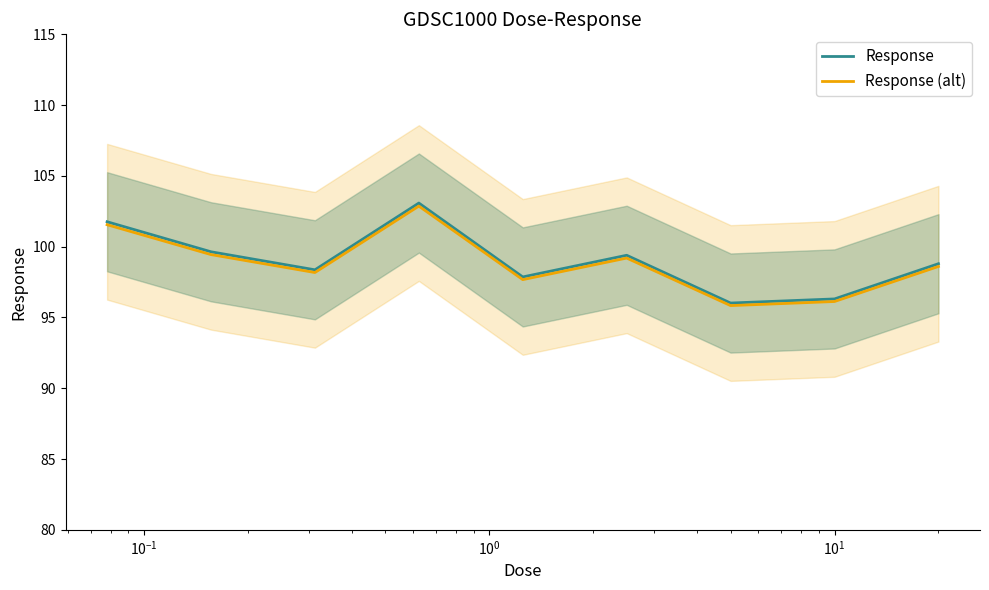

What is the minimum value for Response?

96.0